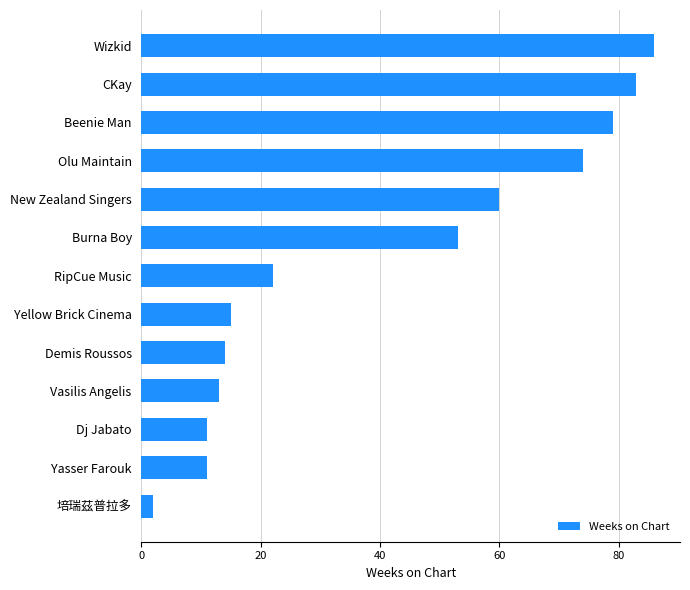

What is the difference between the maximum and minimum values?

84